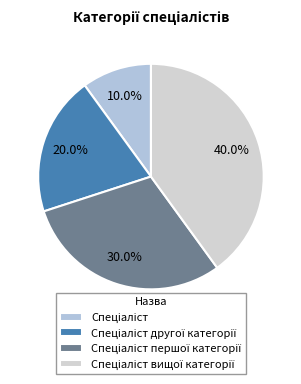

Count the number of slices in the pie.

4